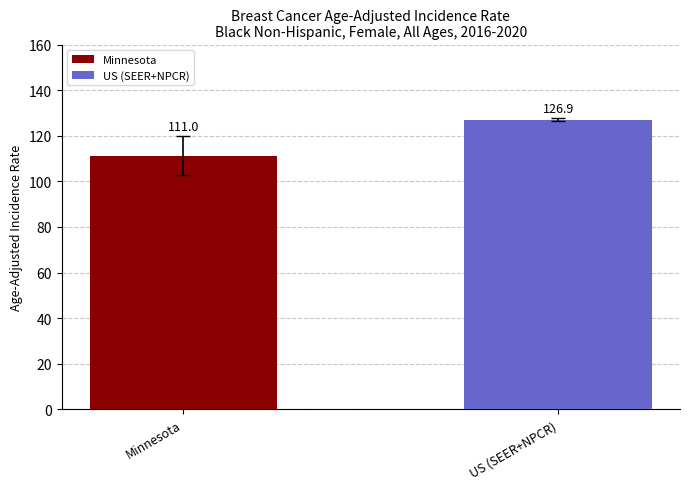

How many bars are there in total?

2